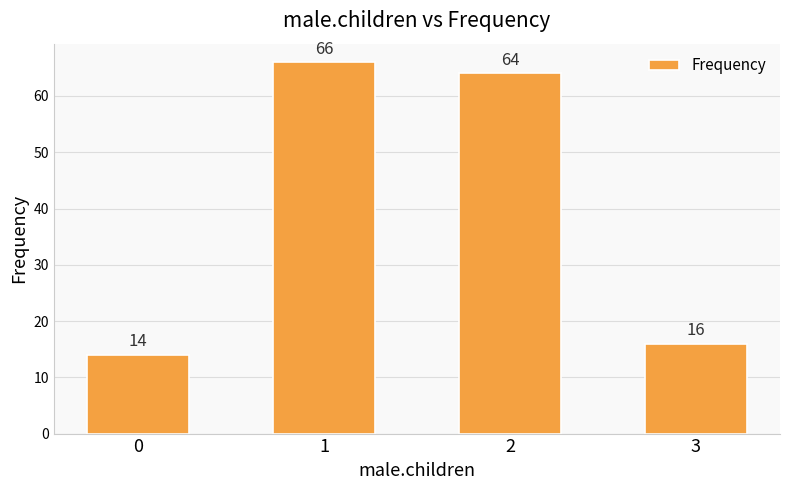

Which label corresponds to the largest value in the chart?

1